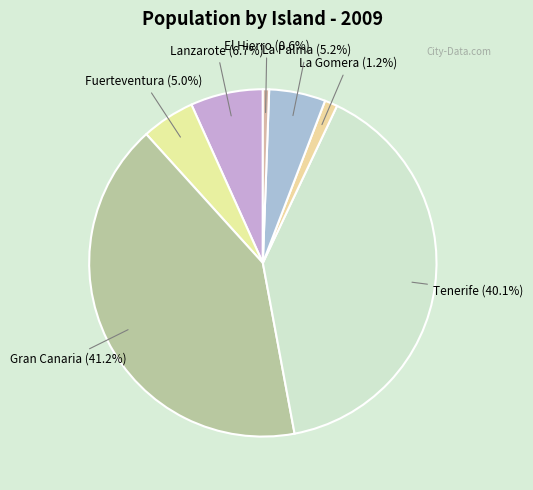

Rank the categories by value from lowest to highest.

El Hierro, La Gomera, Fuerteventura, La Palma, Lanzarote, Tenerife, Gran Canaria